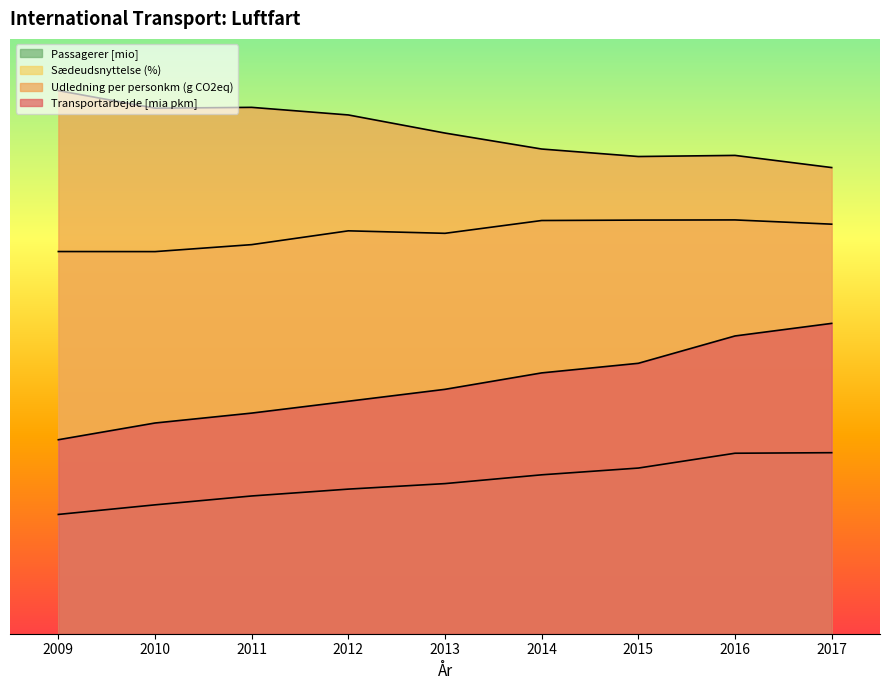

Is it true that Udledning per personkm (g CO2eq) equals 24.4 at 2017?

False